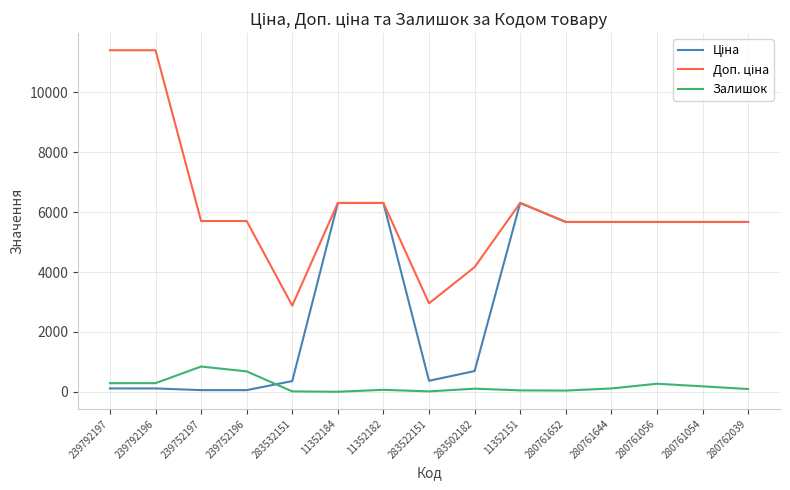

What is the maximum value shown in the chart?

11410.0